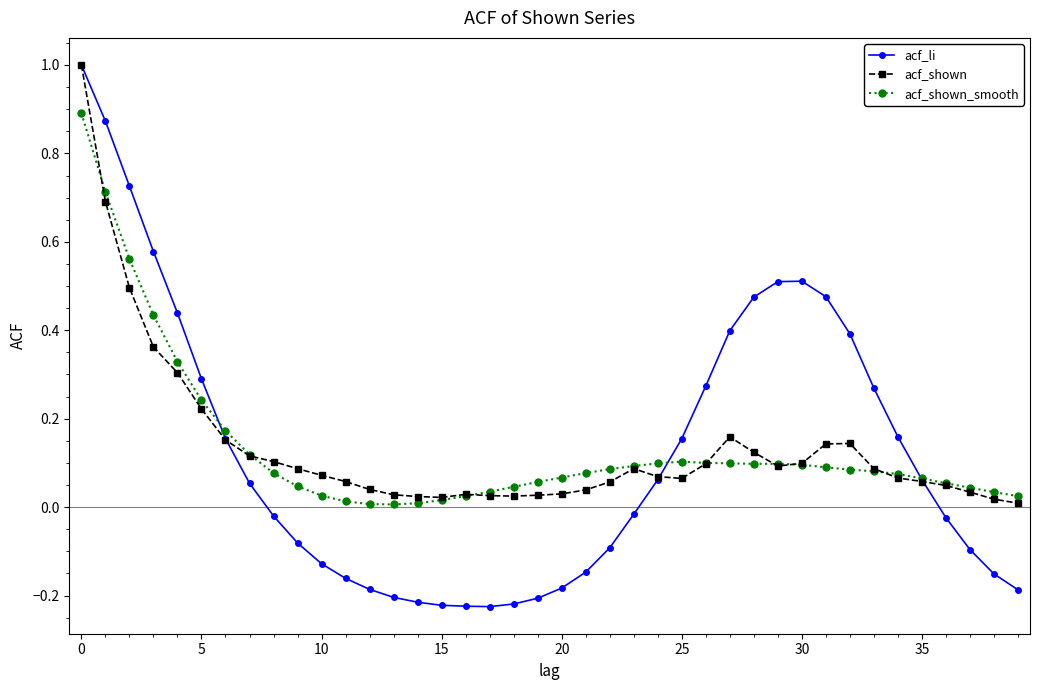

Does the chart have visible grid lines?

No